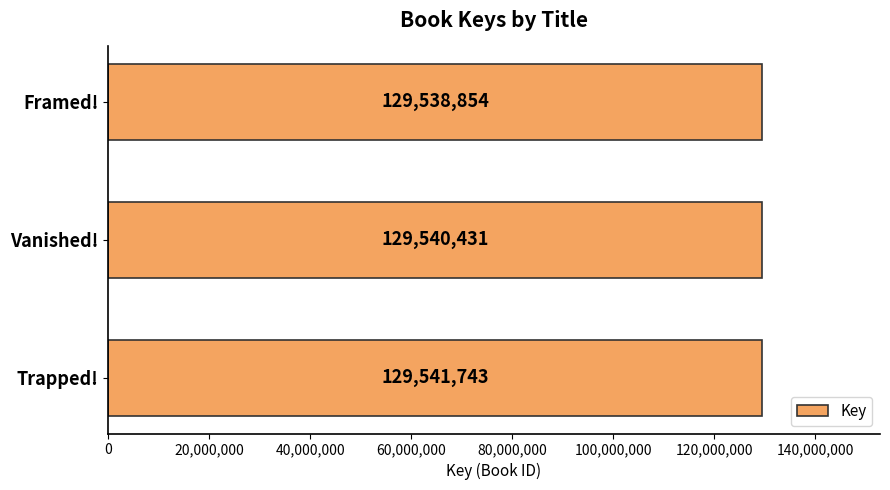

The value at Framed! is 129538854. True or false?

True